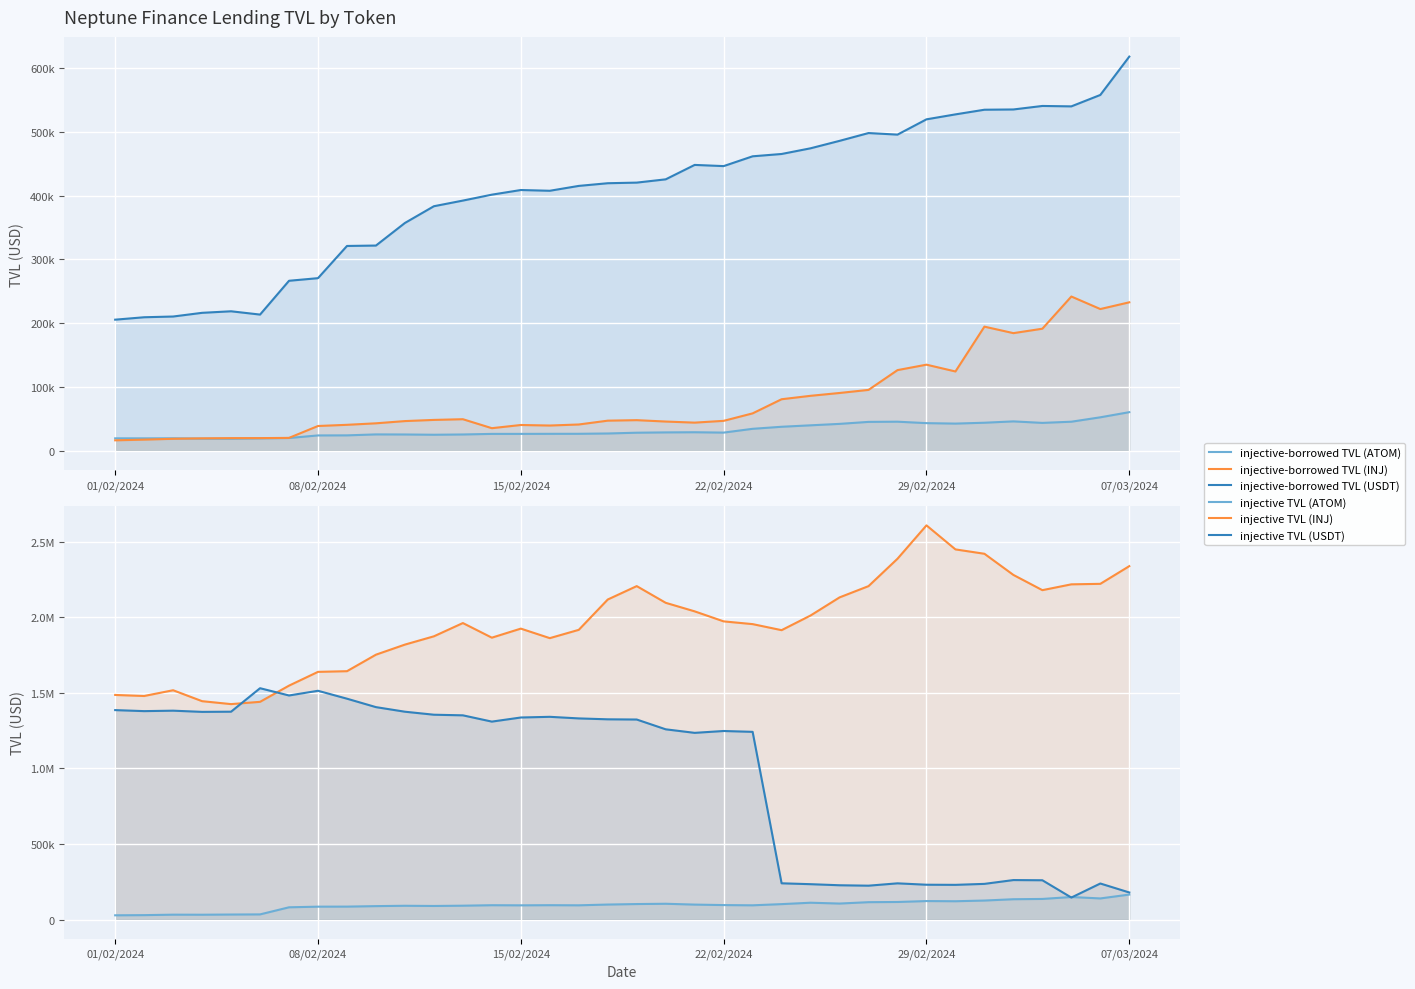

Reading left to right, extract all data points from this chart.

injective-borrowed TVL (ATOM): 19440.6	19437.0	19519.1	19012.0	18864.6	19419.9	19965.0	24012.2	24115.2	25614.3	25493.2	25075.8	25508.8	26419.5	26434.6	26526.5	26571.7	27060.8	28274.8	28765.6	29010.1	28445.2	34387.2	37591.6	39877.1	42128.2	45257.1	45555.3	43294.3	42584.6	43925.7	46042.6	43679.2	45526.8	52436.5	60508.0
injective-borrowed TVL (INJ): 16336.8	17423.6	18737.9	19425.3	19768.4	19805.8	20162.4	38809.4	40668.0	43022.6	46515.9	48351.5	49451.3	35373.5	40382.4	39547.2	41168.4	47175.7	47964.4	45795.0	44086.2	46891.1	58611.1	80781.3	86155.2	90592.5	95431.6	126457.2	134994.3	124329.9	194642.8	184452.0	191398.9	241894.3	222250.8	232813.1
injective-borrowed TVL (USDT): 205575.0	209368.8	210523.8	216315.3	218734.8	213561.5	266587.1	270682.8	321195.4	321833.6	357267.2	383506.5	392370.4	401651.2	408934.9	407762.1	415395.3	419589.3	420546.3	425695.0	448313.4	446447.5	461815.8	465458.2	474376.5	486047.0	498286.6	495830.3	519799.9	527572.2	534871.6	535287.0	540782.3	540138.7	558055.3	618206.3
injective TVL (ATOM): 27869.1	28978.9	32051.1	31727.3	32978.4	33873.9	80834.5	85024.9	85373.6	88586.0	90917.1	89613.0	91471.0	94592.4	93825.8	94773.0	93977.5	99010.9	102281.5	104203.2	98701.2	95518.5	93970.1	101806.5	111117.0	105608.4	114702.5	115961.9	122105.9	120885.8	125497.8	134202.0	136058.6	148885.8	139452.5	165043.5
injective TVL (INJ): 1485624.2	1478761.1	1516803.1	1444460.5	1425094.5	1440192.3	1547305.5	1638404.4	1642865.4	1752130.2	1818805.7	1873603.9	1961350.5	1864636.3	1924519.9	1861511.4	1916447.0	2117011.5	2205729.6	2095262.5	2038712.4	1972412.0	1954274.6	1914285.3	2011325.7	2131055.8	2205618.9	2386859.5	2607547.9	2448594.2	2419704.6	2279721.5	2178935.0	2217470.3	2220796.3	2337859.0
injective TVL (USDT): 1385384.4	1378645.6	1381633.1	1373739.6	1374905.7	1530266.3	1482144.2	1513276.5	1460931.6	1405134.2	1374784.2	1354904.2	1350837.6	1309295.1	1336486.5	1341005.7	1330467.2	1324504.2	1323110.9	1258351.3	1234907.9	1247200.2	1241541.3	239604.8	233758.6	226629.4	223862.1	239321.2	230168.2	229355.1	235796.2	260999.1	259738.6	145296.6	238236.9	178884.2